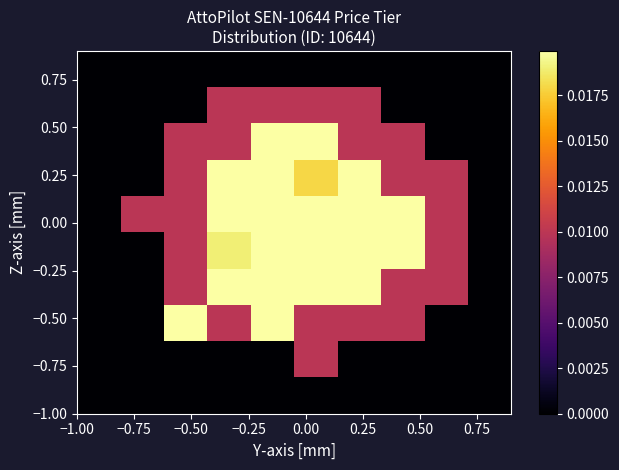

How many data points does each series have?

10